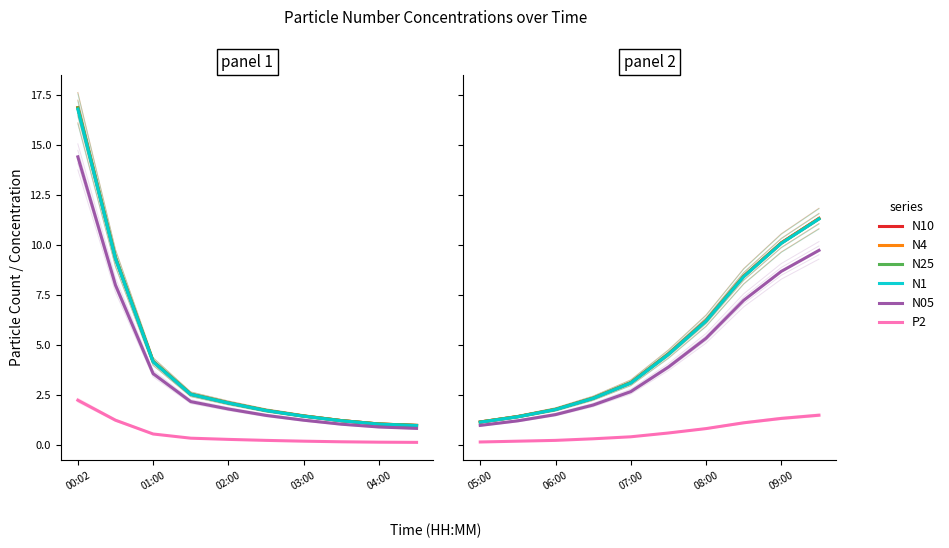

True or false: N10 has more than 0 interior local peaks.

False